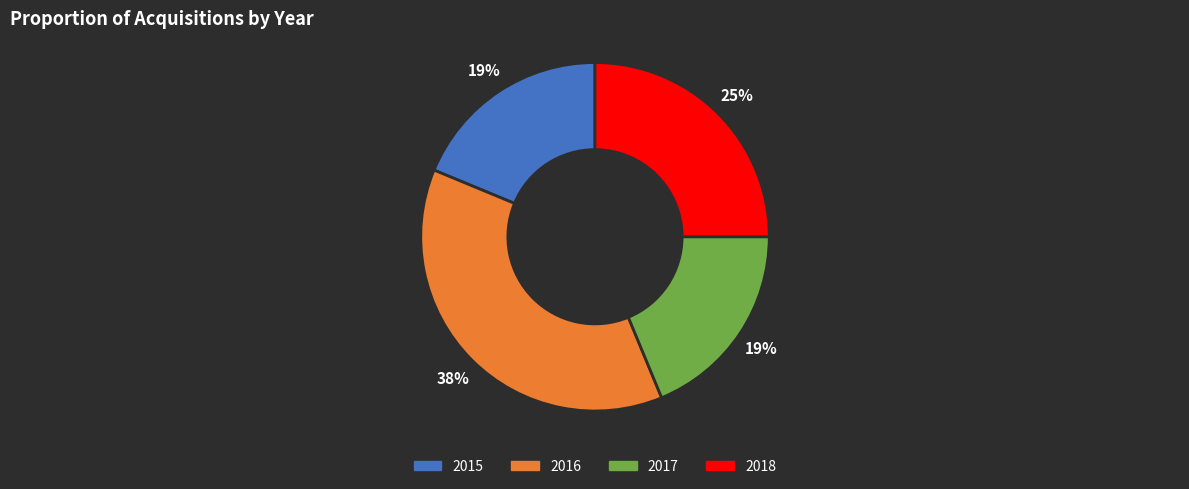

To the nearest percent, what percentage of the pie is 2018?

25%